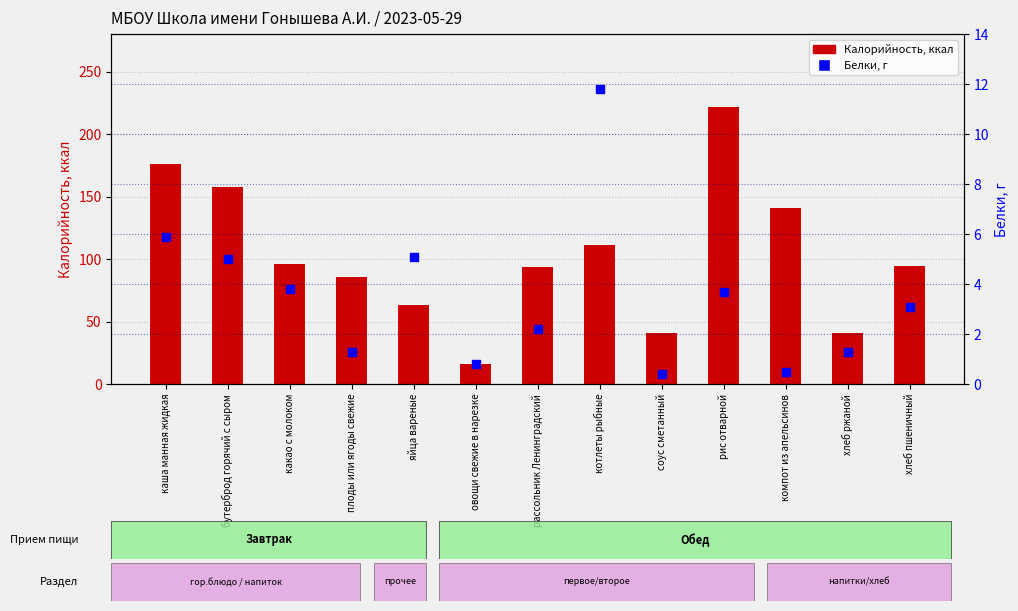

What is the total value across all series at котлеты рыбные?

123.0